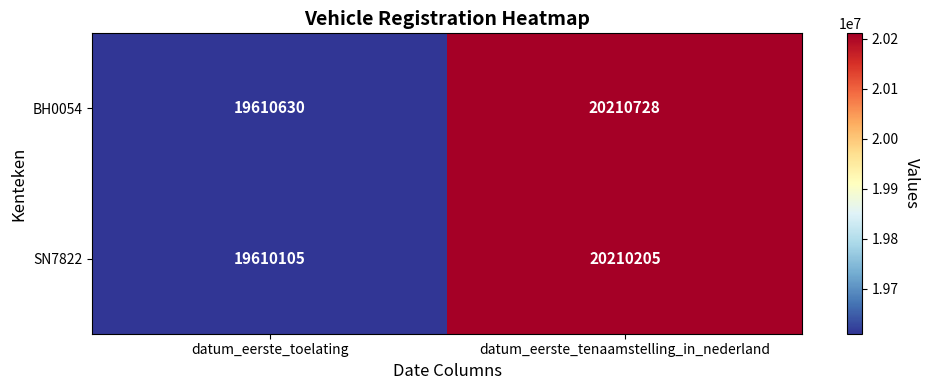

Between datum_eerste_toelating and datum_eerste_tenaamstelling_in_nederland, which series saw the biggest shift?

SN7822